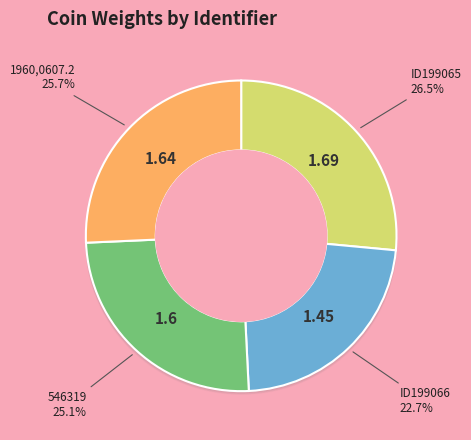

Does any single category account for the majority?

No